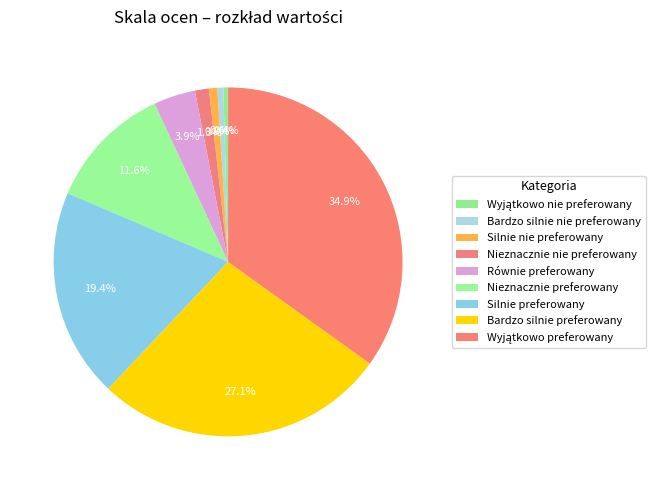

To the nearest percent, what is the difference between the Bardzo silnie nie preferowany and Wyjątkowo preferowany slice percentages?

34%